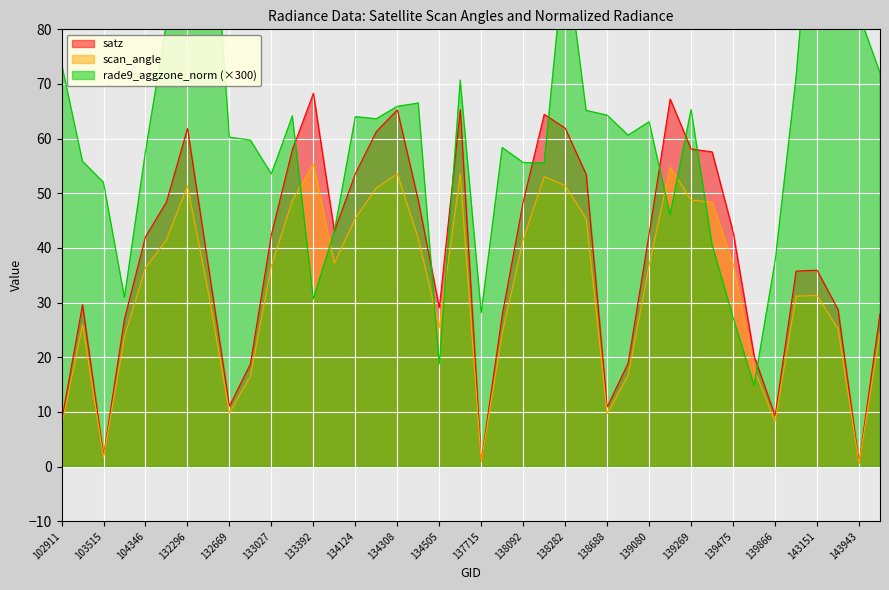

What is the maximum value for rade9_aggzone_norm?

116.5